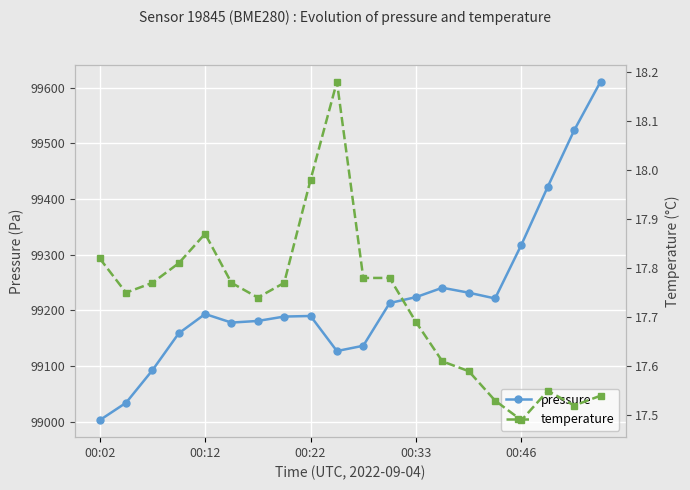

How many interior local valleys does the temperature series have?

4